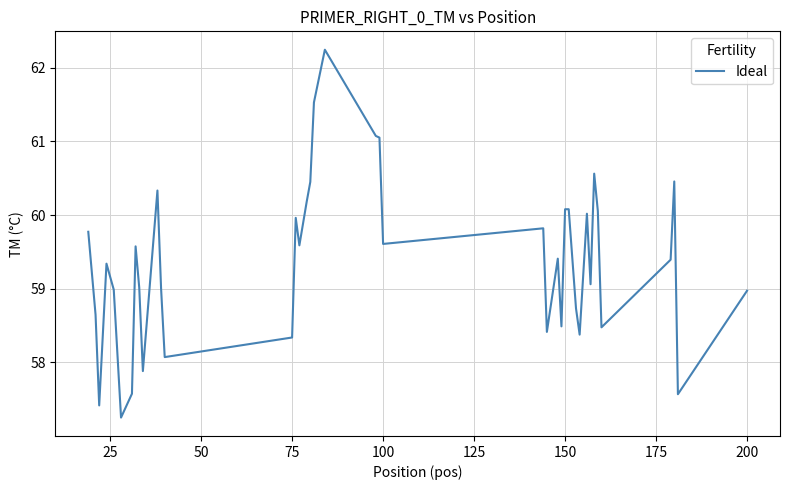

What is the minimum value shown in the chart?

57.3